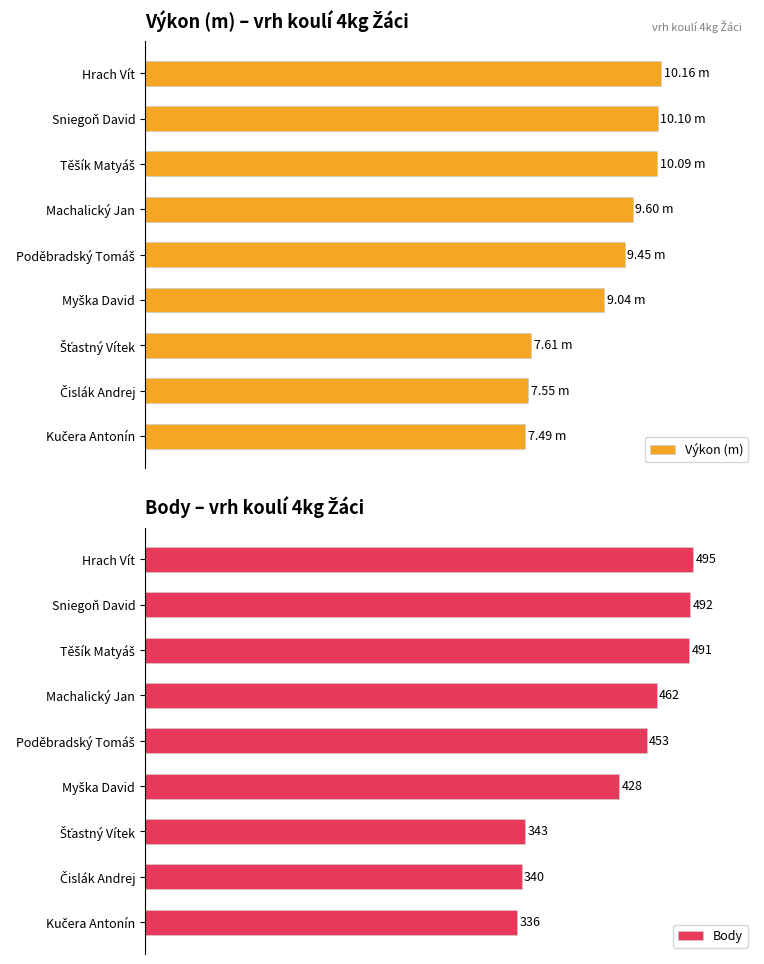

How many values in the Výkon (m) series exceed 9?

6